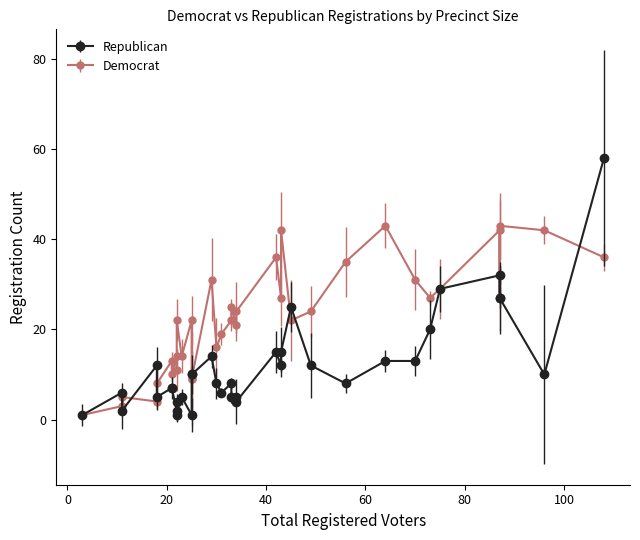

List the series in order of their overall mean, highest first.

Democrat, Republican